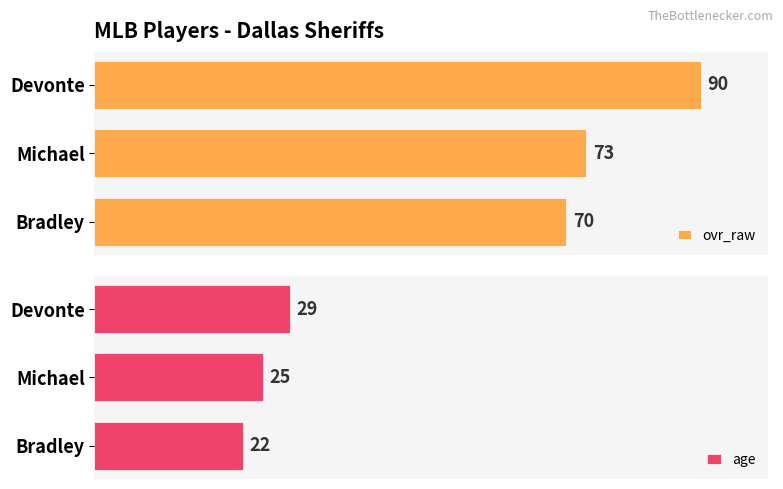

At which label does ovr_raw reach its minimum?

Bradley